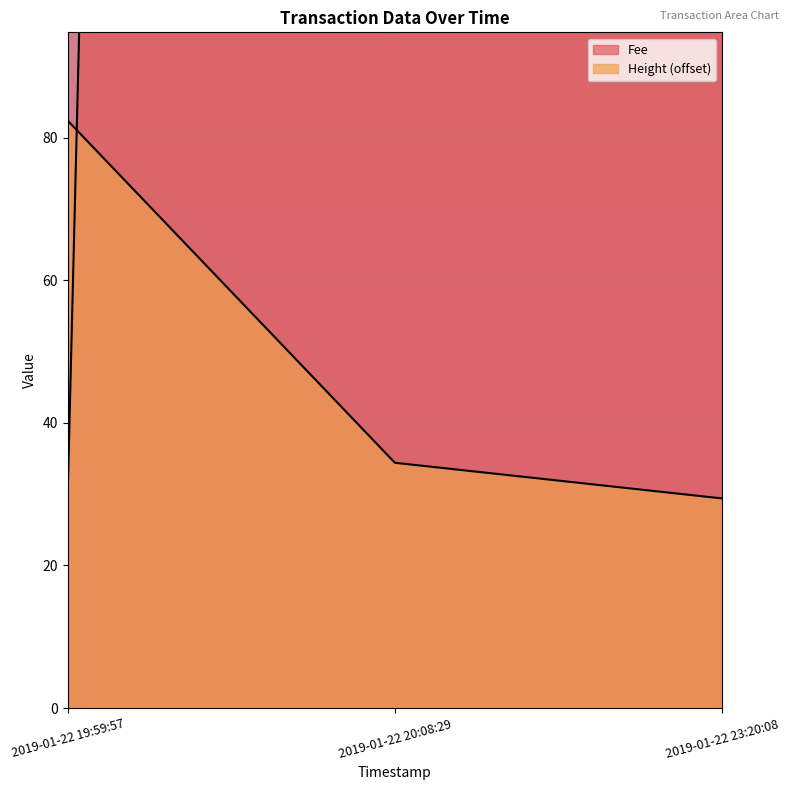

Which label corresponds to the largest value in the chart?

2019-01-22 23:20:08